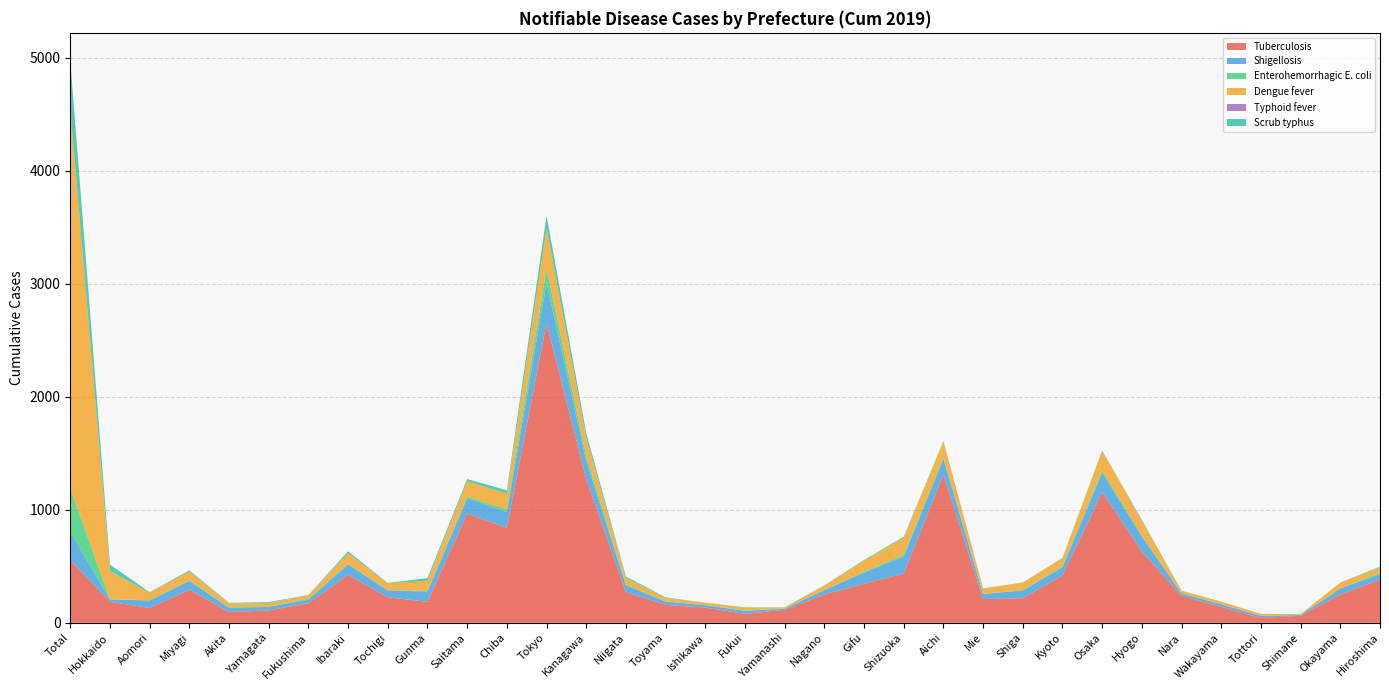

Reading left to right, list all the values displayed in this chart.

Tuberculosis: 555	186	131	293	96	109	174	424	226	186	967	840	2653	1271	271	159	135	79	115	251	346	435	1309	210	218	419	1156	631	238	141	44	62	251	383
Shigellosis: 250	21	66	78	35	33	31	93	60	91	136	140	354	163	60	29	20	27	9	38	98	151	142	45	68	73	172	131	21	23	17	7	52	48
Enterohemorrhagic E. coli: 385	1	4	5	7	0	8	6	4	5	14	23	129	39	8	2	2	2	4	2	8	15	12	2	2	8	21	8	3	1	0	1	1	11
Dengue fever: 3341	250	66	78	35	33	31	93	60	91	136	140	354	163	60	29	20	27	9	38	98	151	142	45	68	73	172	131	21	23	17	7	52	48
Typhoid fever: 18	0	0	1	0	0	0	0	0	1	0	0	0	0	0	0	0	0	0	0	0	0	0	0	0	0	0	0	0	0	0	0	0	0
Scrub typhus: 421	57	4	9	4	8	2	16	3	22	19	29	112	42	11	6	1	3	1	3	6	9	4	3	1	2	4	9	1	0	1	0	0	7